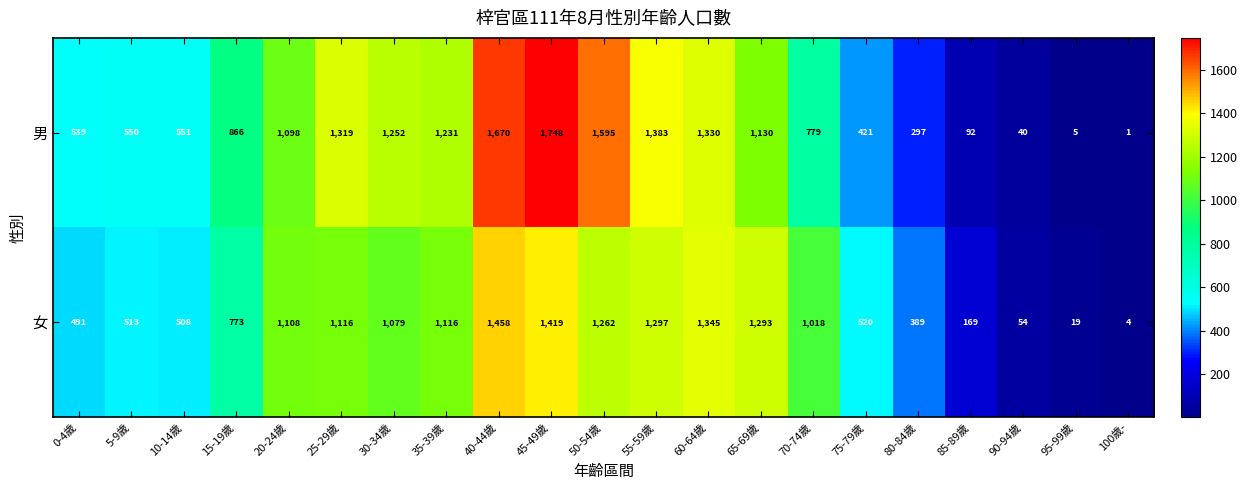

Which series has the largest range (max minus min)?

男